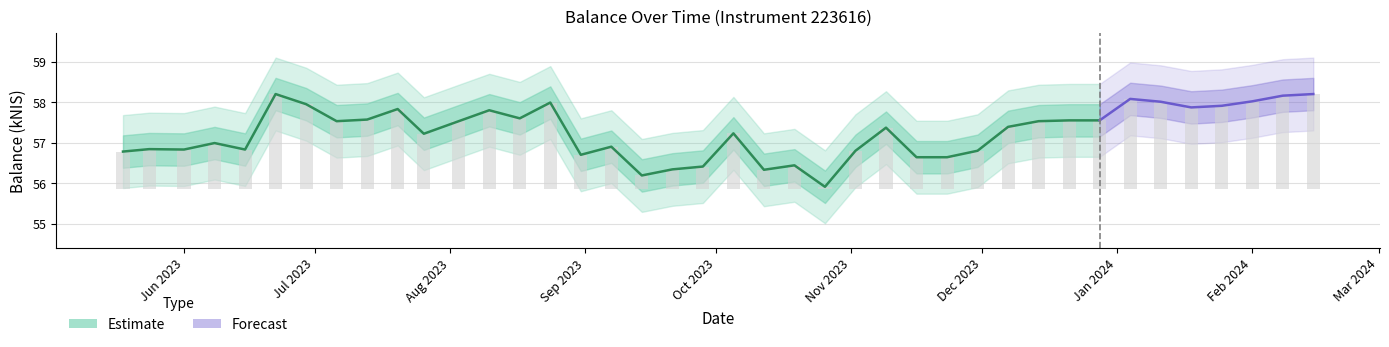

What position from the left is 2023-12-14?

31